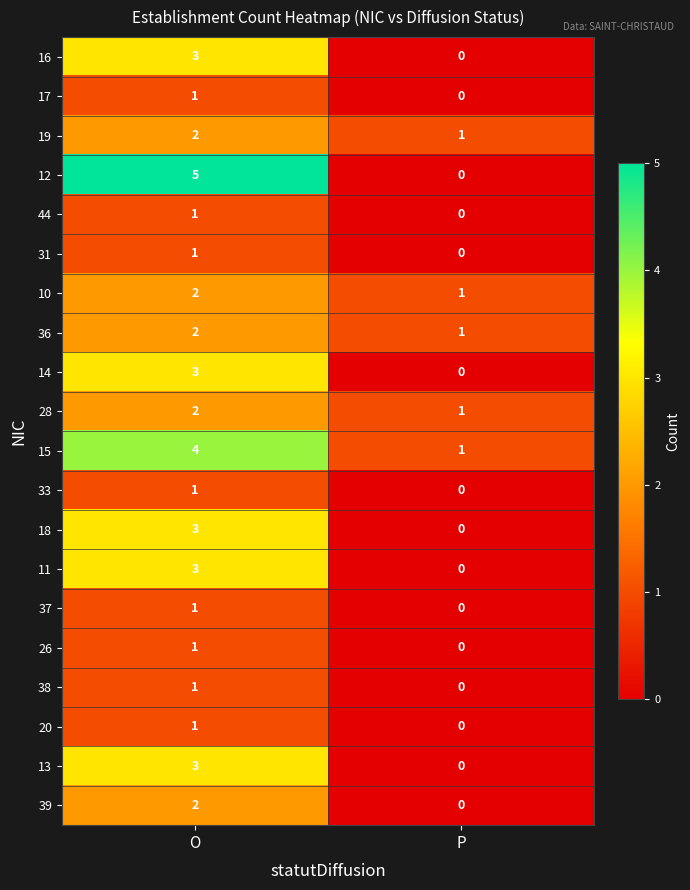

Between O and P, which series saw the biggest shift?

12